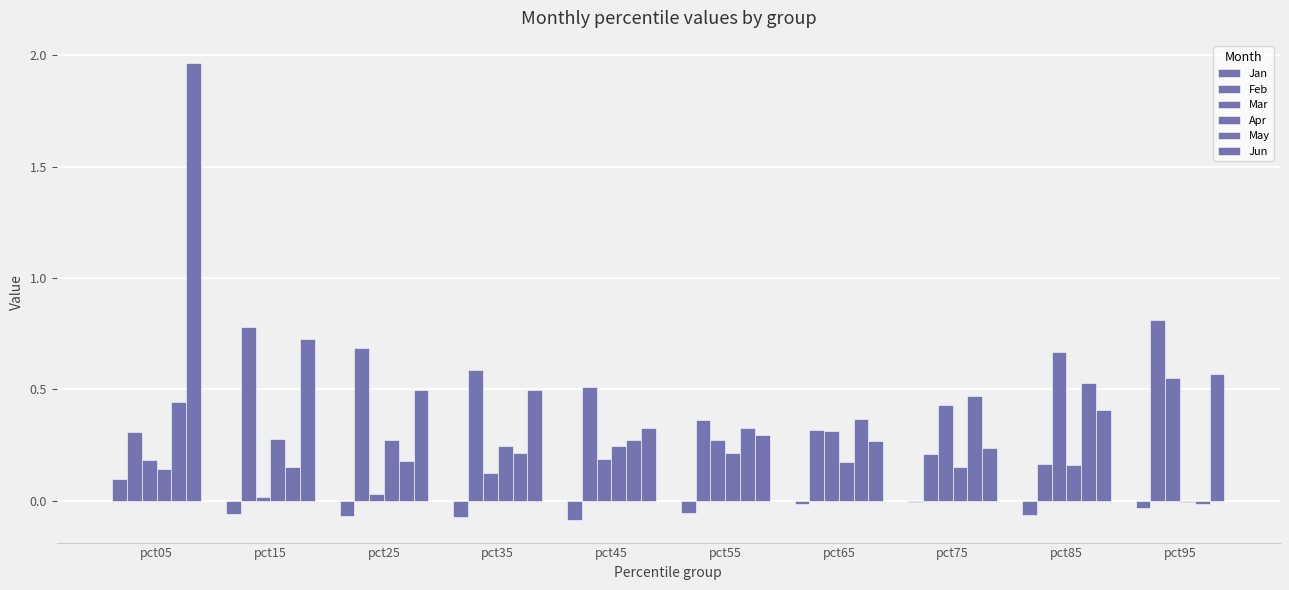

Rank the categories by Jan value from lowest to highest.

pct45, pct35, pct25, pct85, pct15, pct55, pct95, pct65, pct75, pct05